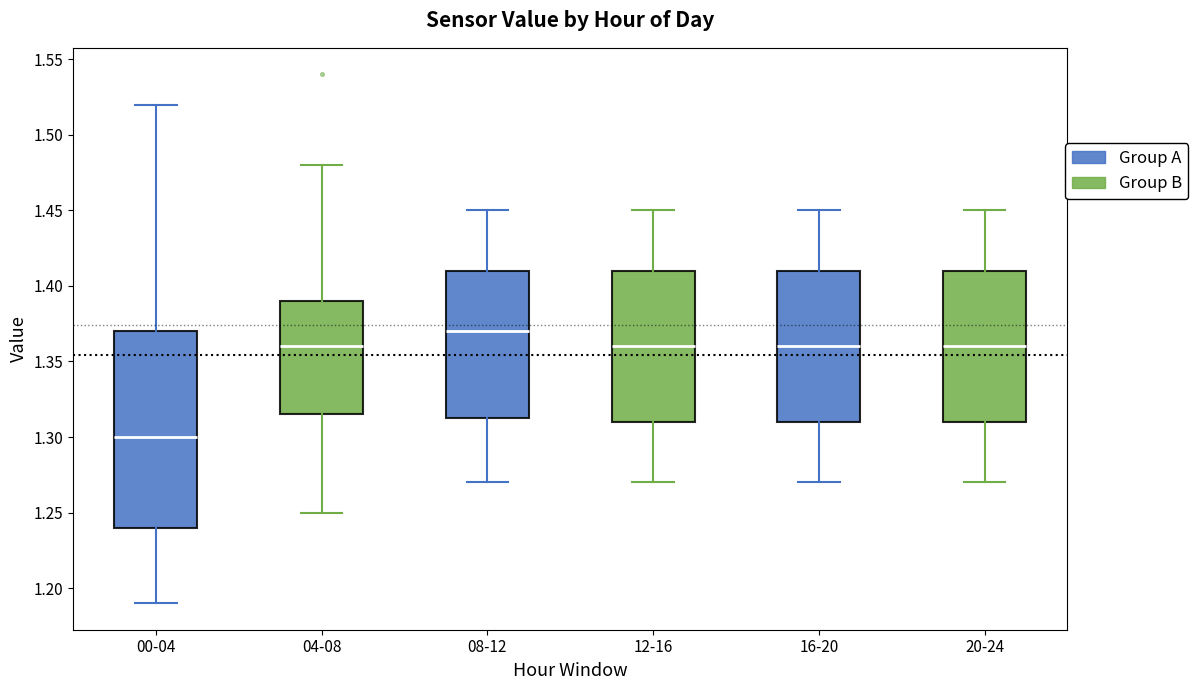

Where does the median line of the box for 00-04 sit on the y-axis? The values are not printed on the chart, so give them approximately, as read against the axis.

1.300